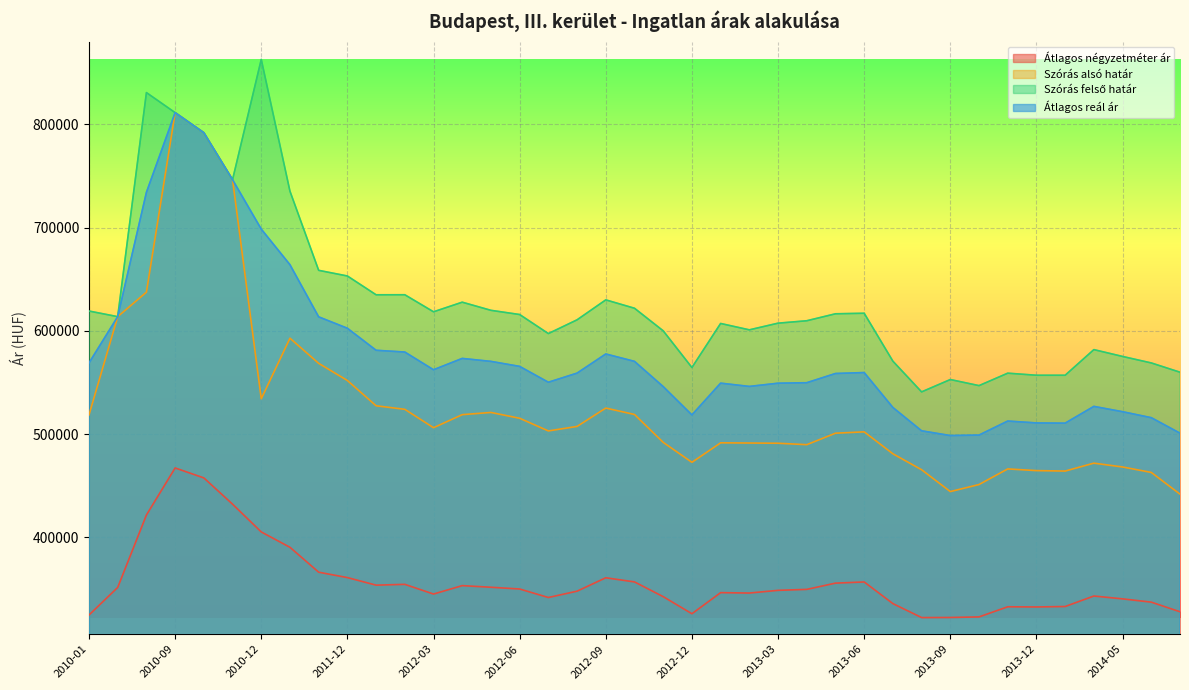

What is the sum of all Szórás alsó határ values?

20547833